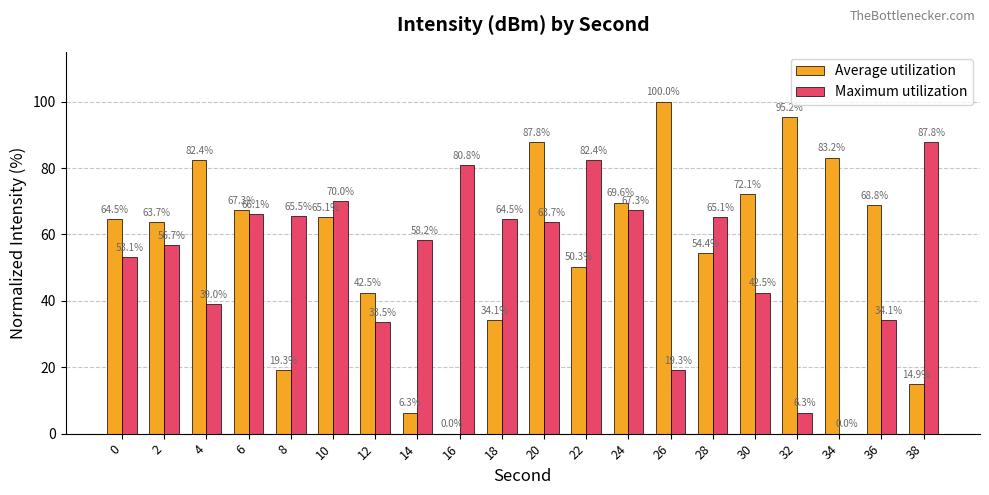

What is the sum of the Maximum utilization values at 2 and 24?

124.0